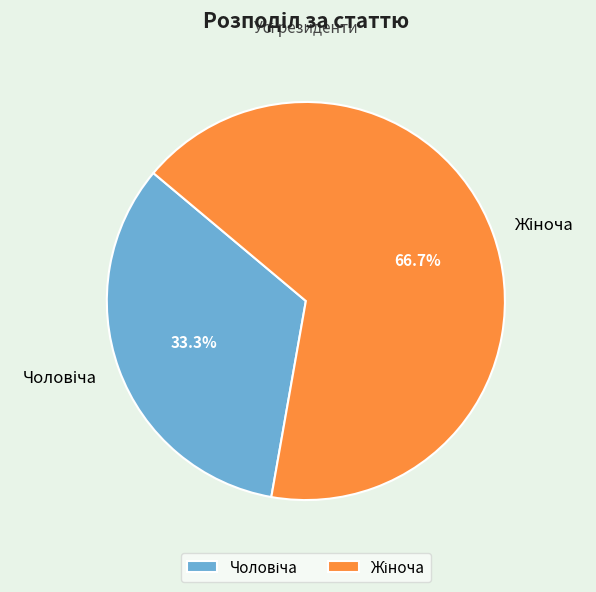

How many segments does this pie chart have?

2